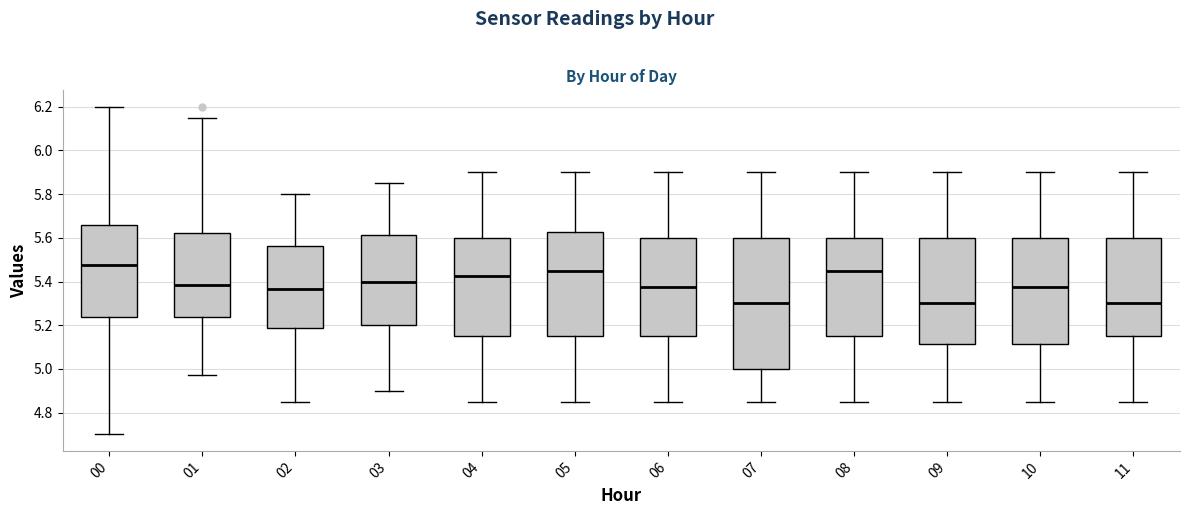

Which box is the tallest, from its lower edge to its upper edge?

07